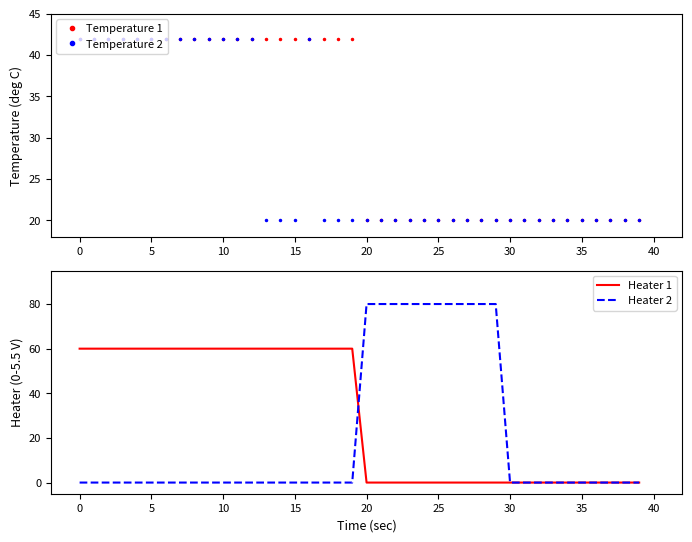

Count the number of data series in this chart.

4